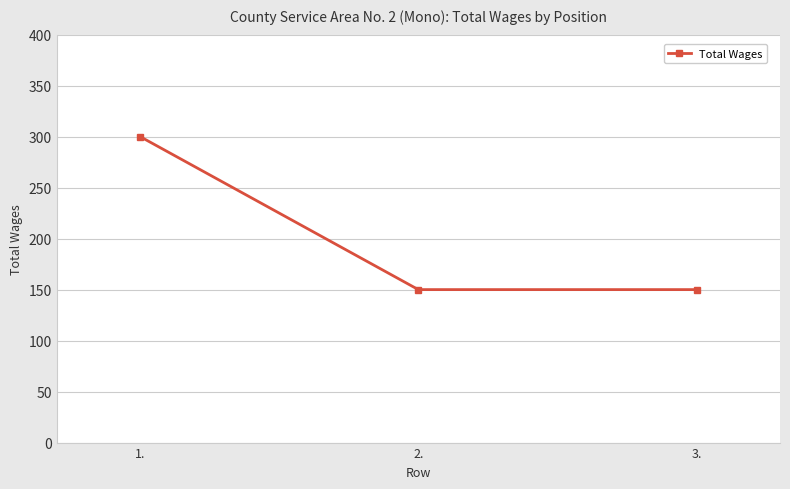

What position from the left is 3.?

3